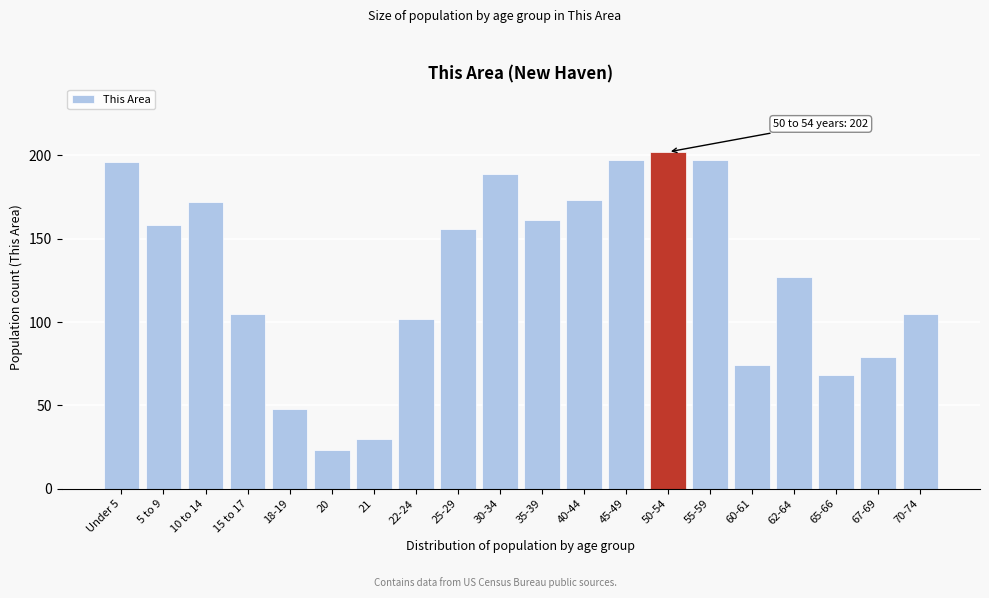

Reading left to right, transcribe all the data shown in this chart.

196	158	172	105	48	23	30	102	156	189	161	173	197	202	197	74	127	68	79	105